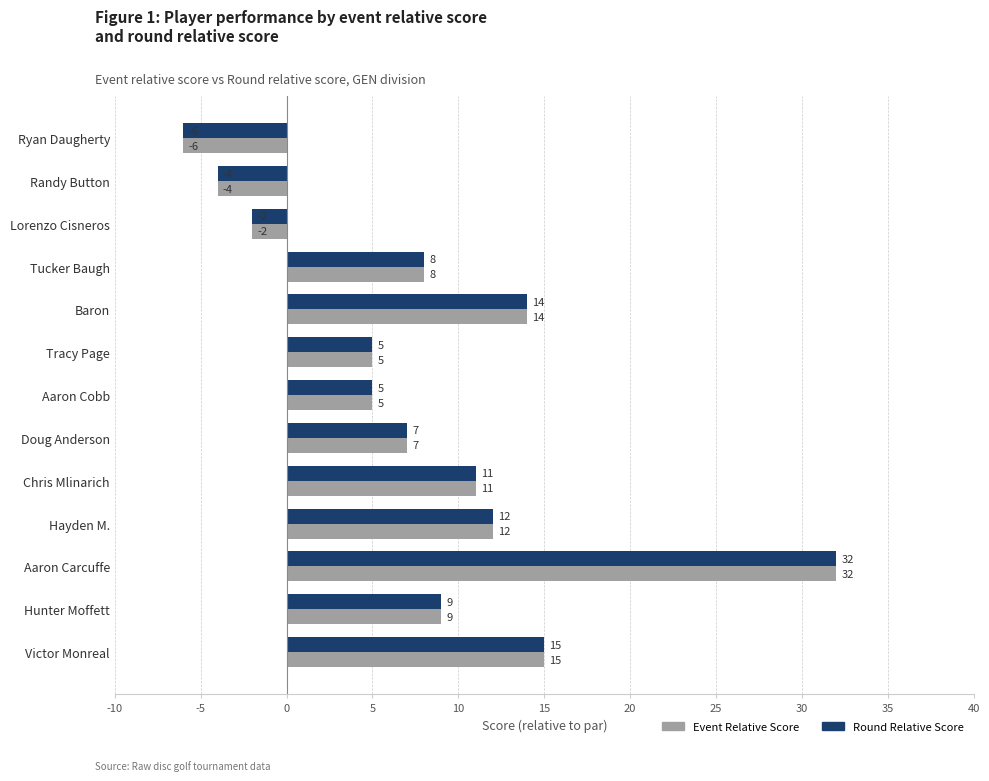

At which category does the chart reach its minimum across all series?

Ryan Daugherty